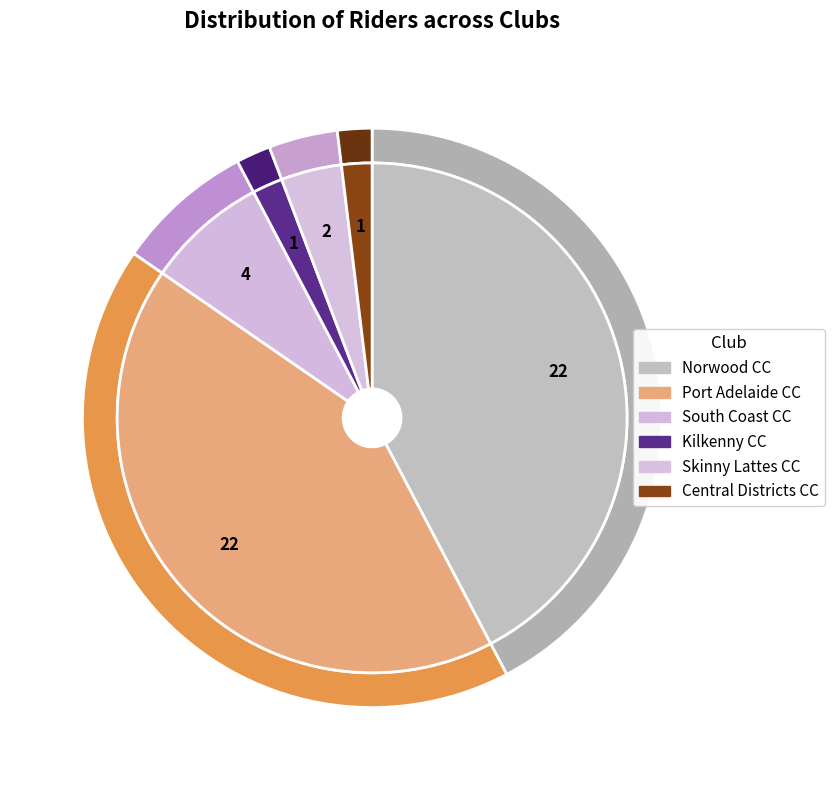

Does Kilkenny CC represent more than half of the total?

No